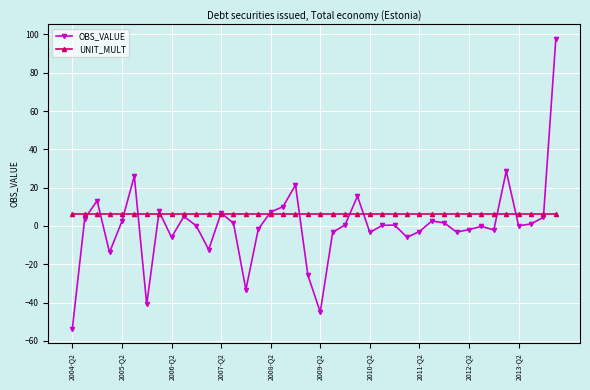

True or false: OBS_VALUE and UNIT_MULT cross at least once.

True